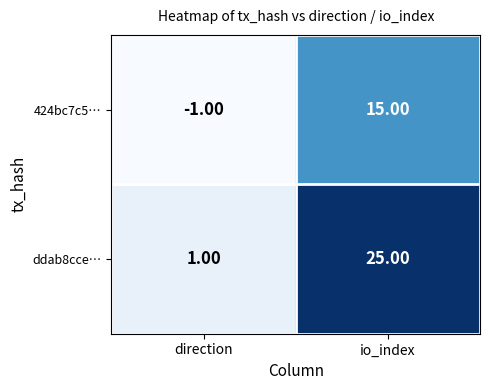

What is the difference between the 424bc7c5… values at io_index and direction?

16